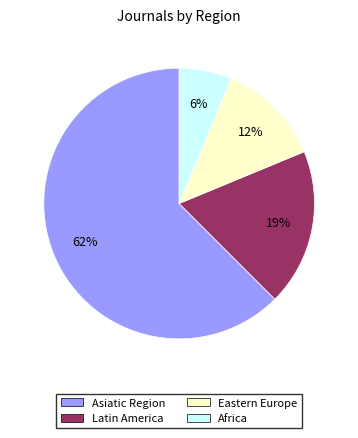

Is there any slice that represents more than half of the pie?

Yes